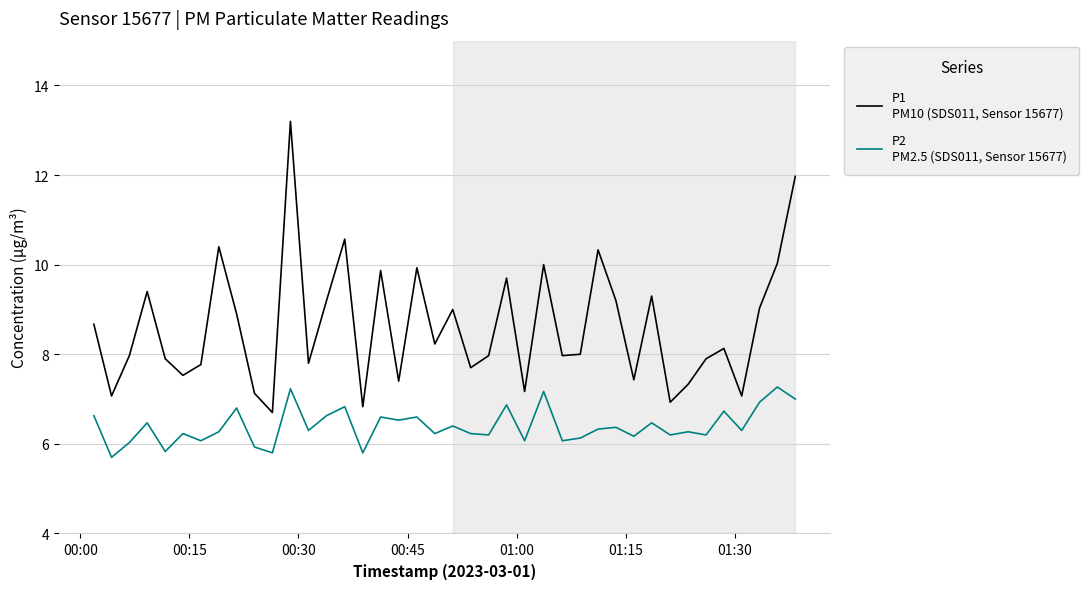

What is the minimum value shown in the chart?

5.7